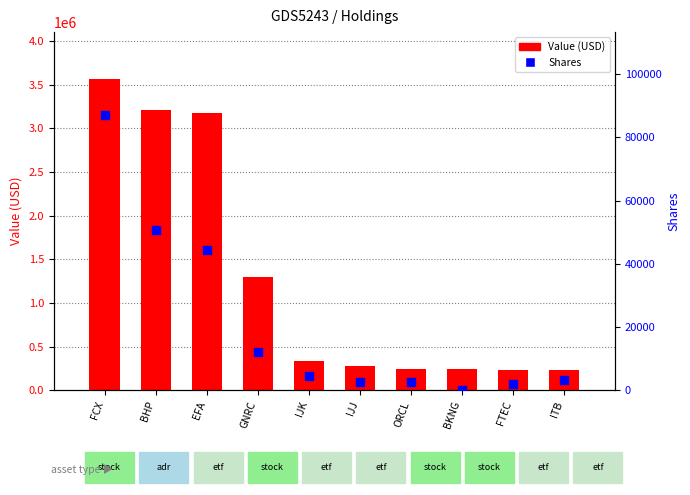

Which series has the largest Y range (max minus min)?

Value (USD)